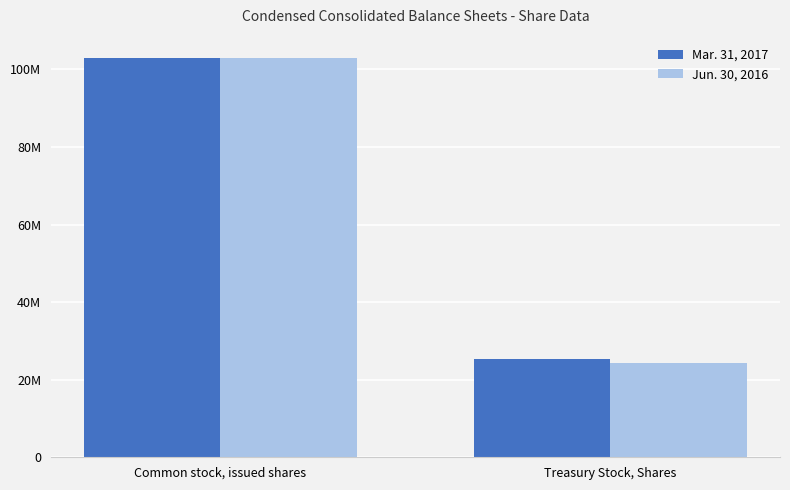

Which series has the largest range (max minus min)?

Jun. 30, 2016